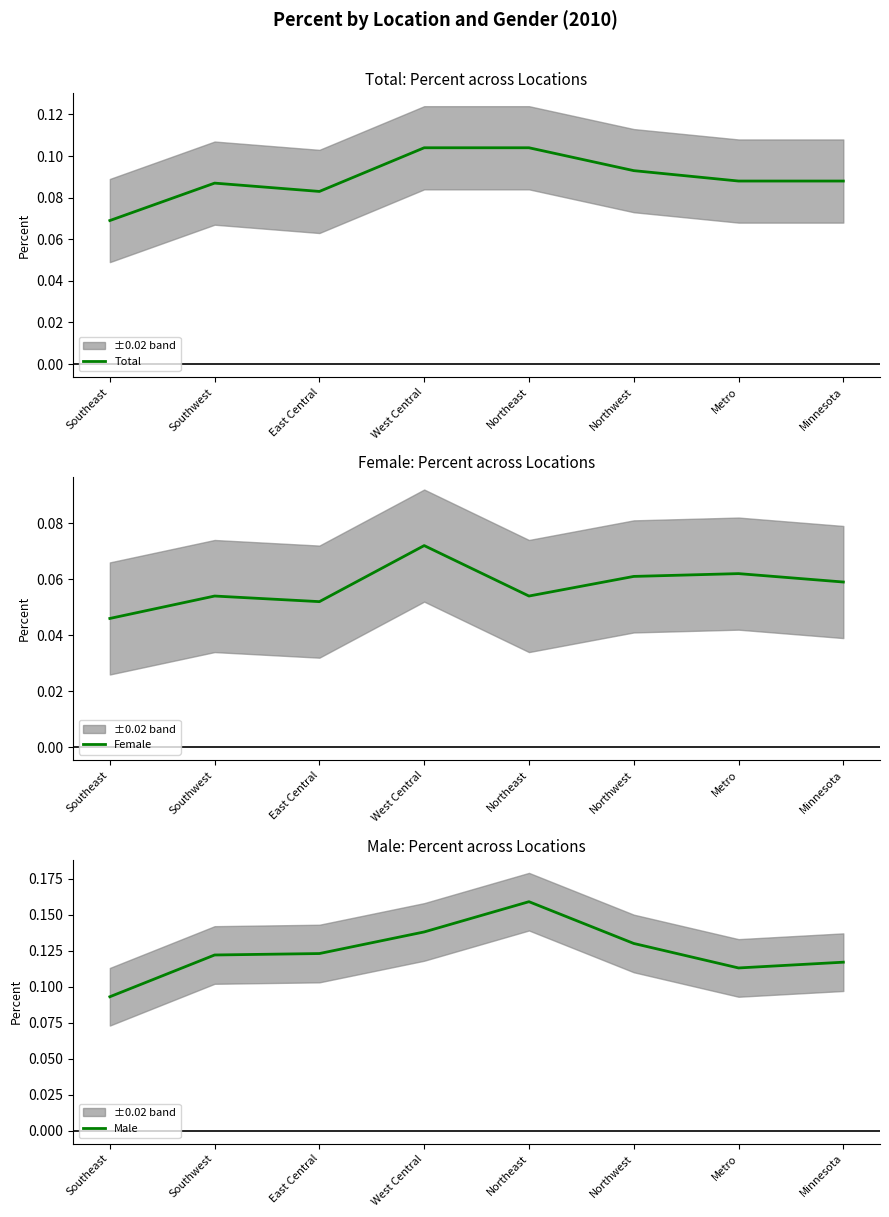

True or false: Total and Female cross at least once.

False